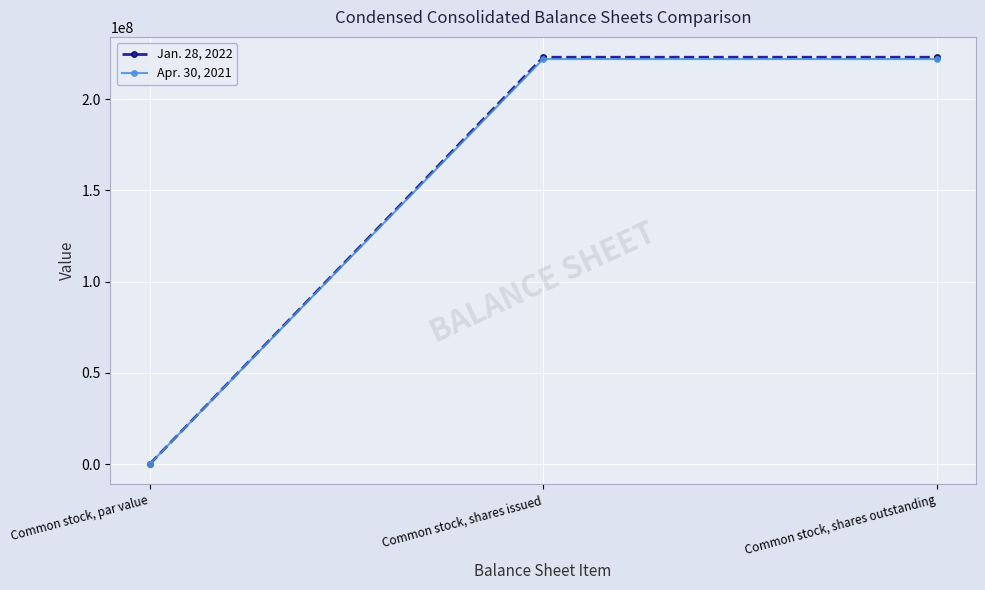

What is the total value across all series at Common stock, shares outstanding?

445000000.0